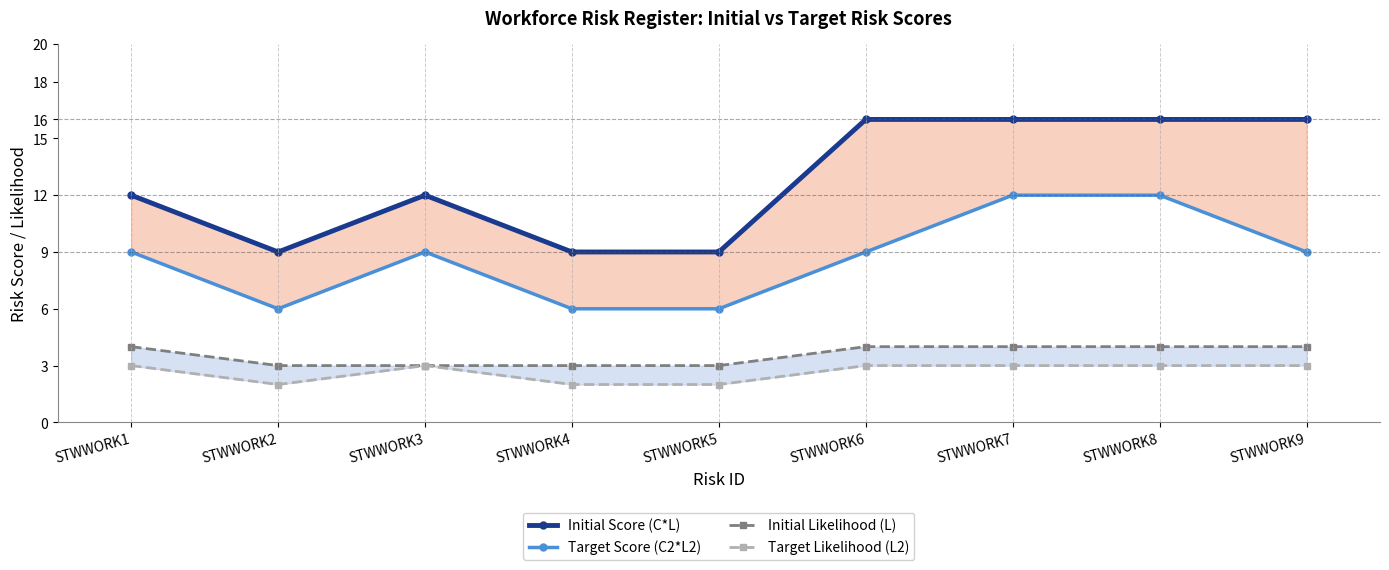

What is the difference between the maximum and minimum values in the Initial Likelihood (L) series?

1